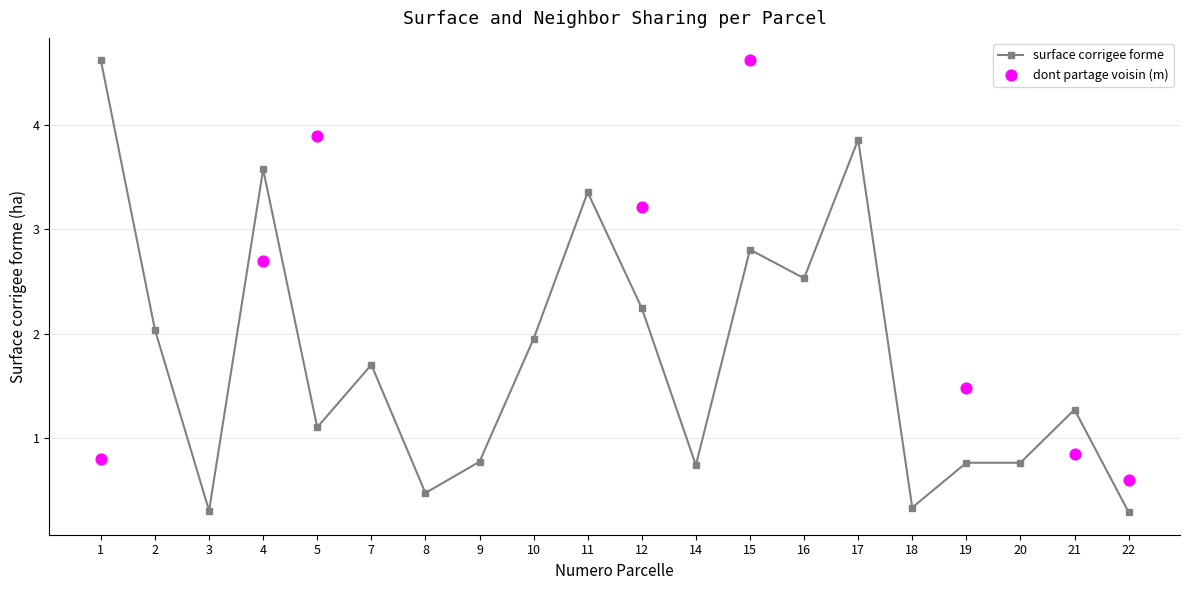

Which series has the largest Y range (max minus min)?

surface corrigee forme